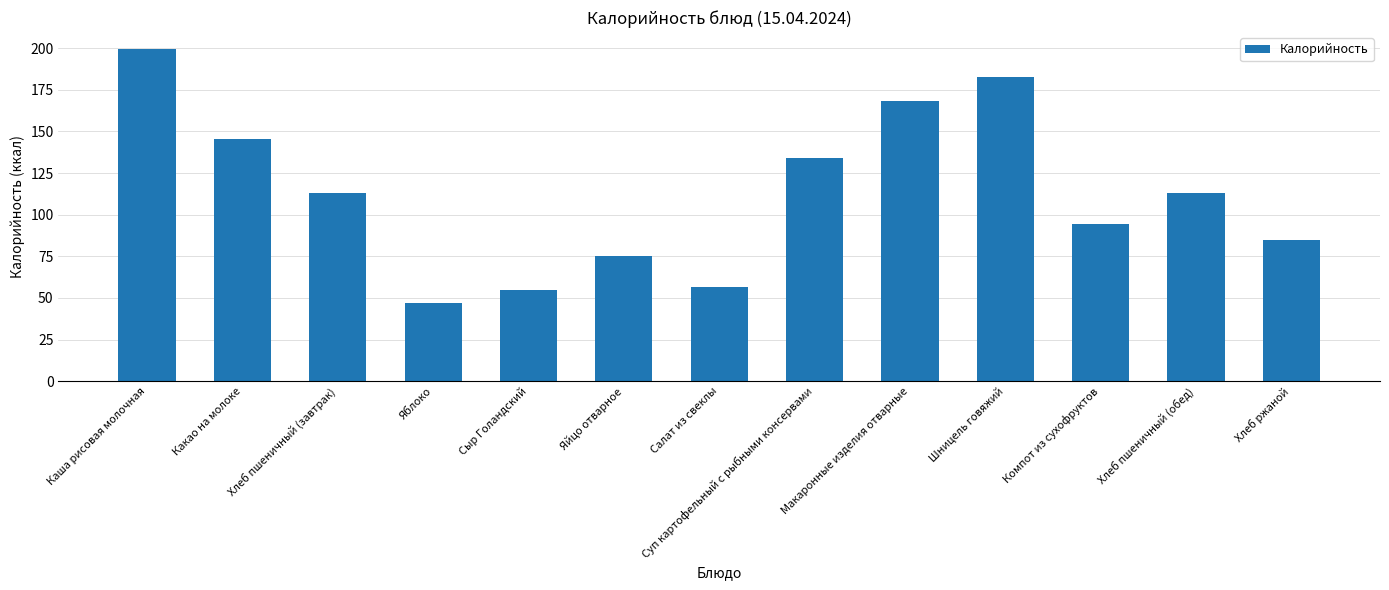

What is the change in value from Шницель говяжий to Хлеб пшеничный (обед)?

-69.8